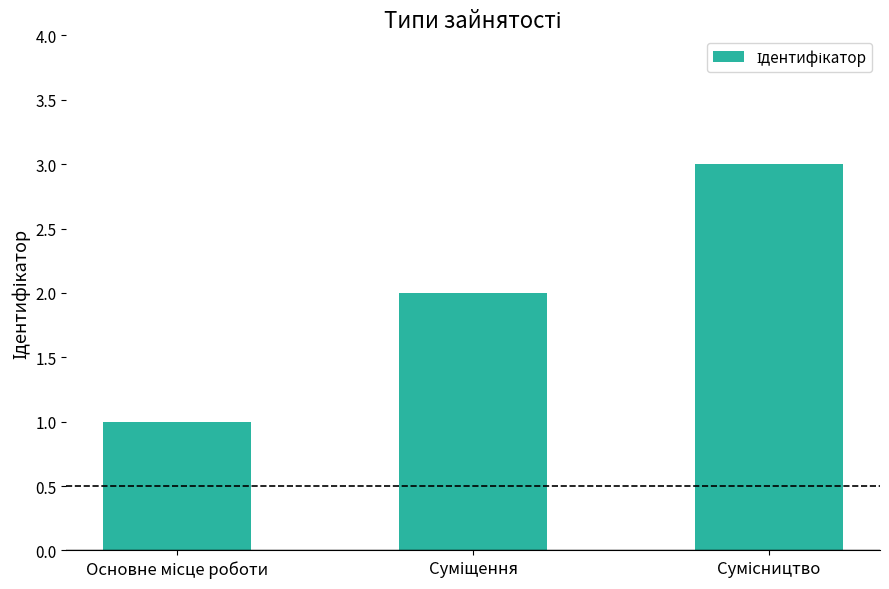

Count the number of data series in this chart.

1